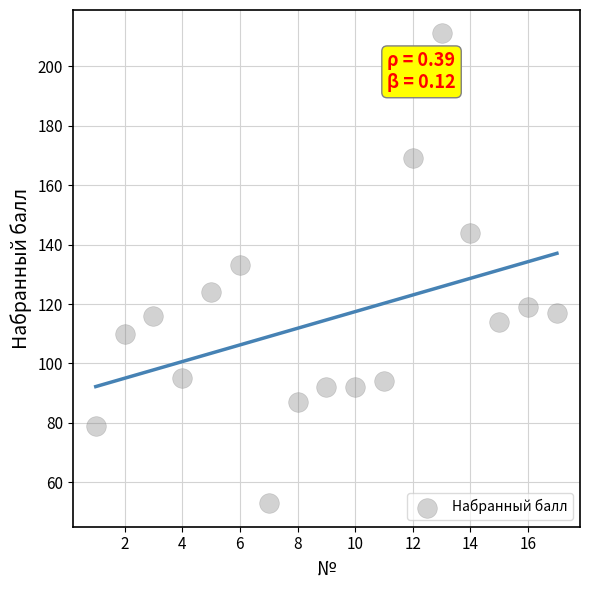

What is the range of X values (max minus min)?

16